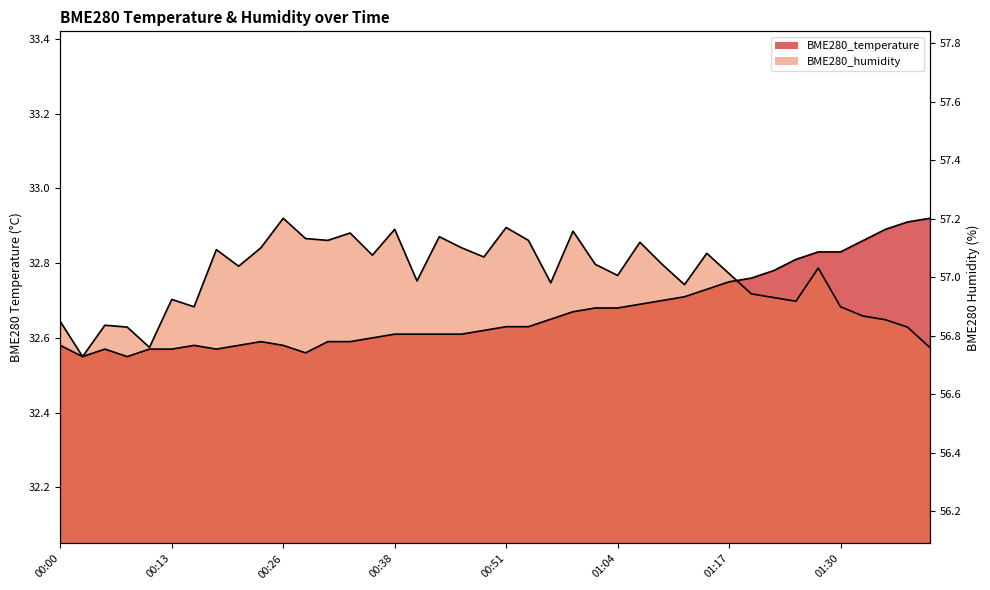

True or false: BME280_humidity and BME280_temperature cross at least once.

True